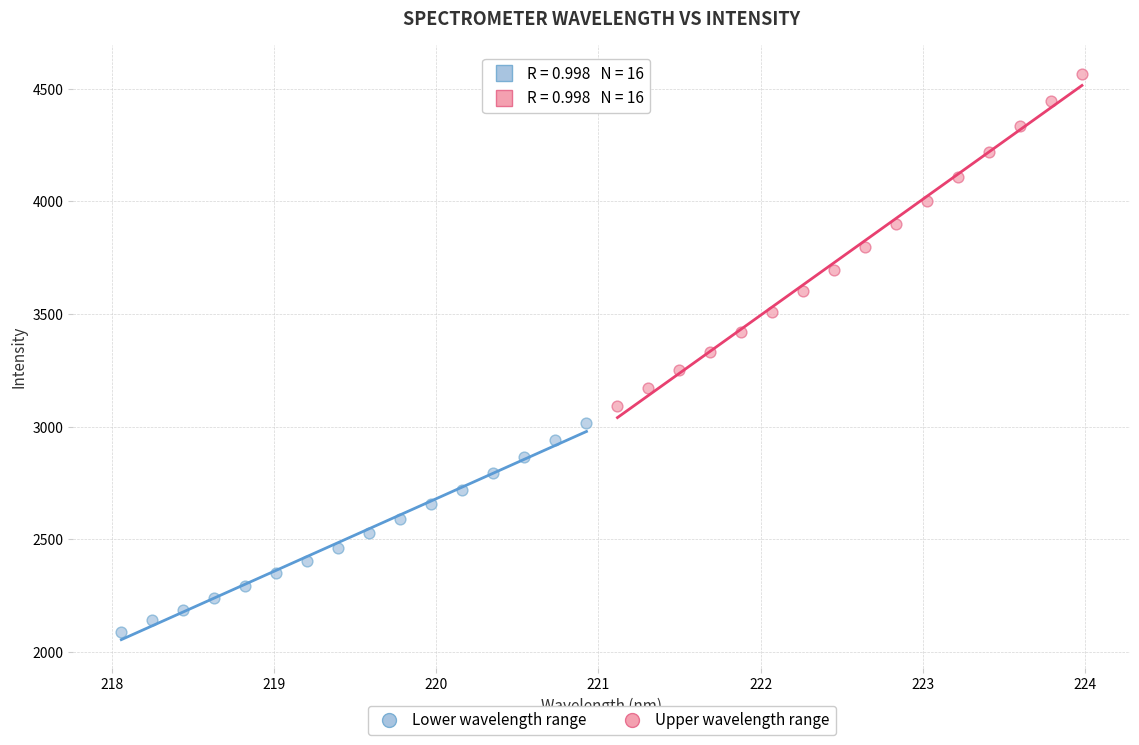

Which series reaches the maximum Y coordinate?

Upper wavelength range